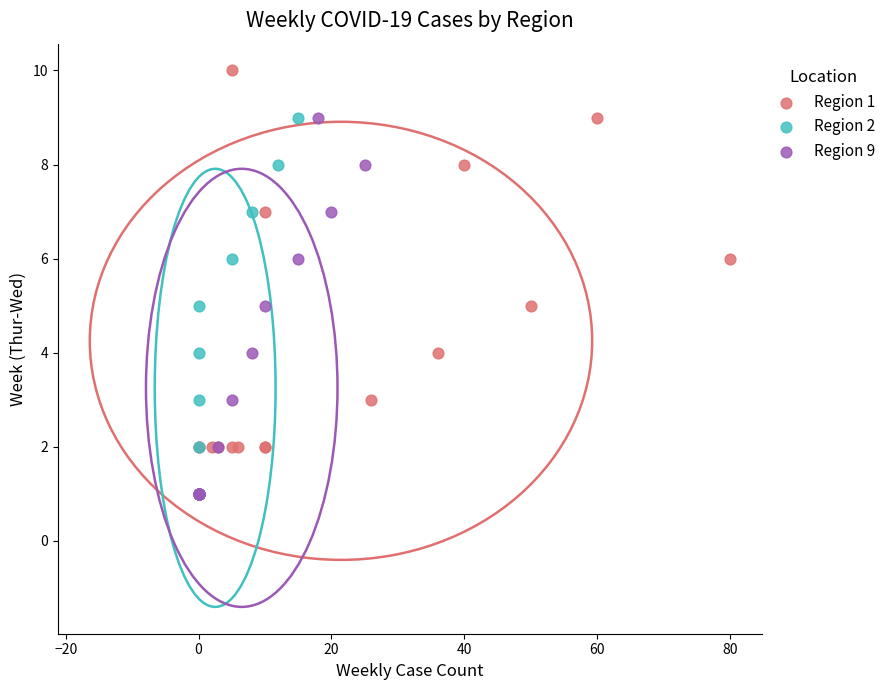

Which series contains the highest Y value?

Region 1